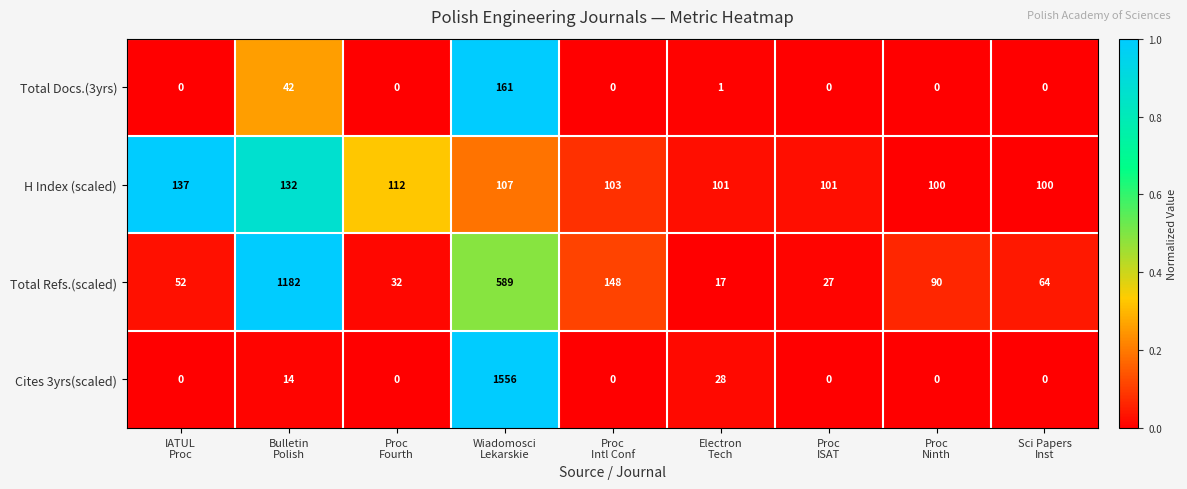

Which series has the largest total across all categories?

Total Refs.(scaled)